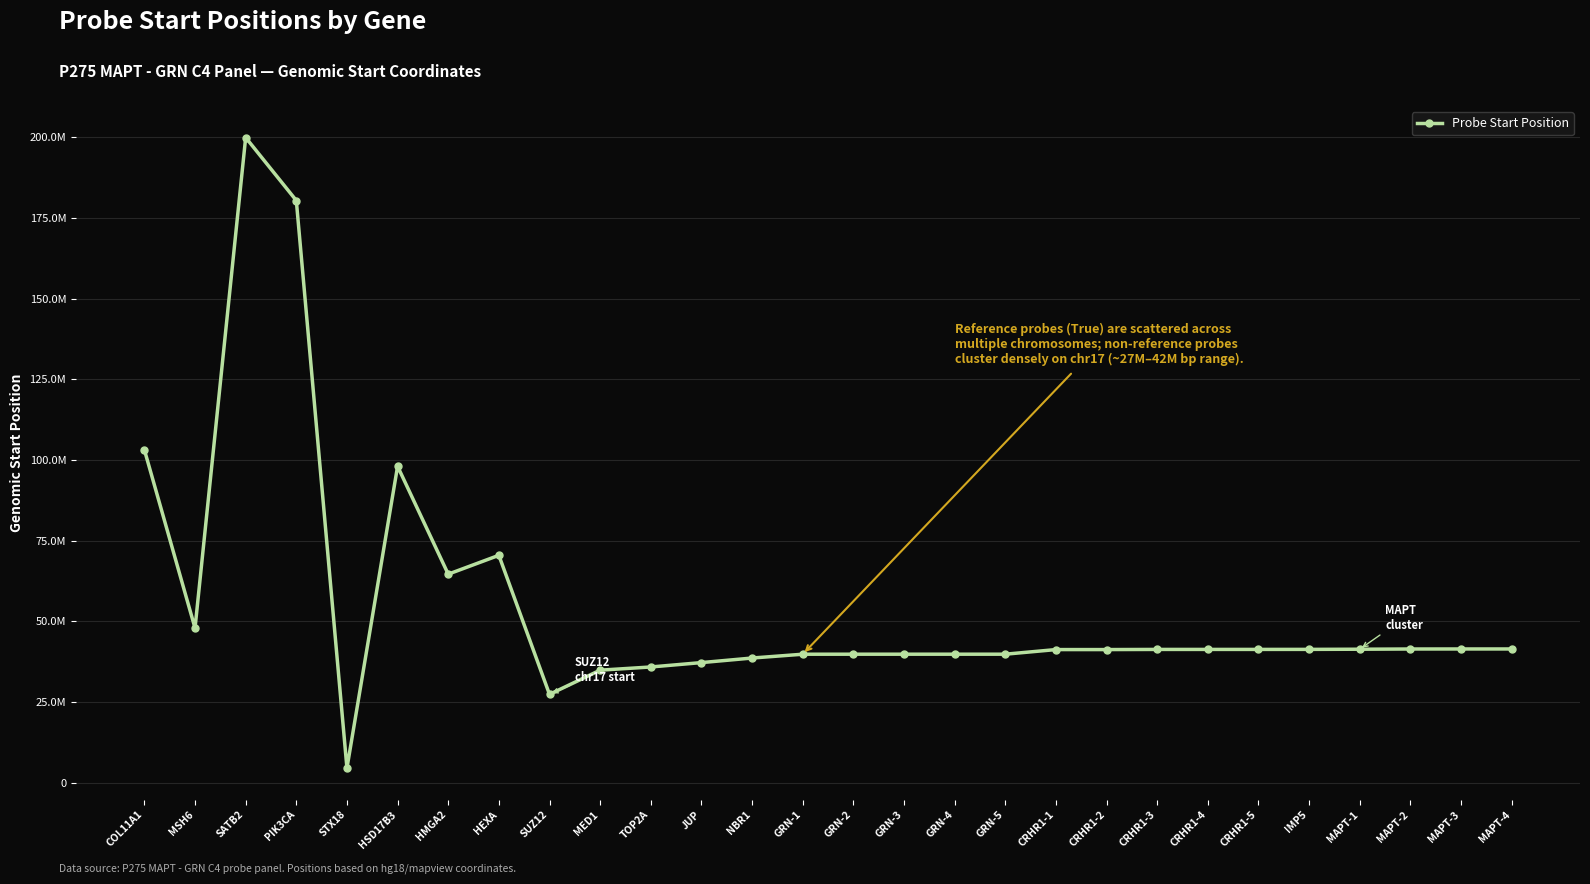

What is the difference between the second highest and minimum values?

175952724